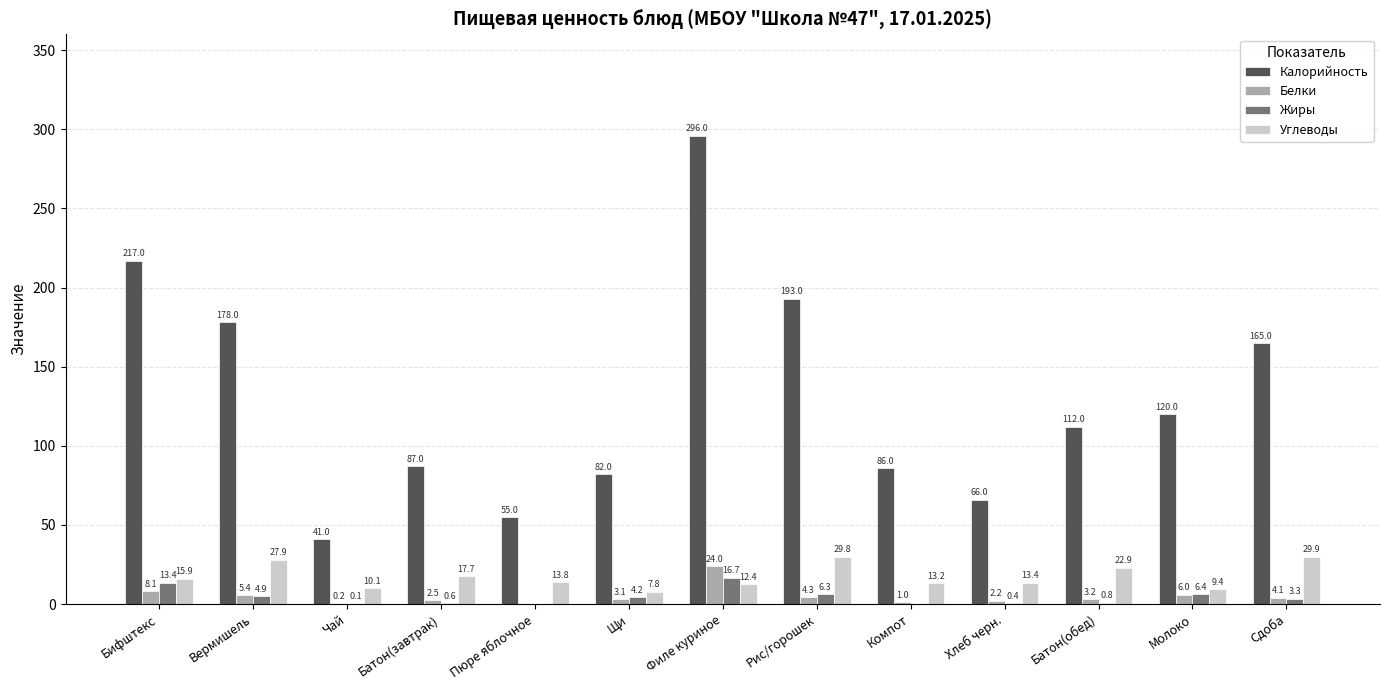

Which category has the highest value across all series?

Филе куриное